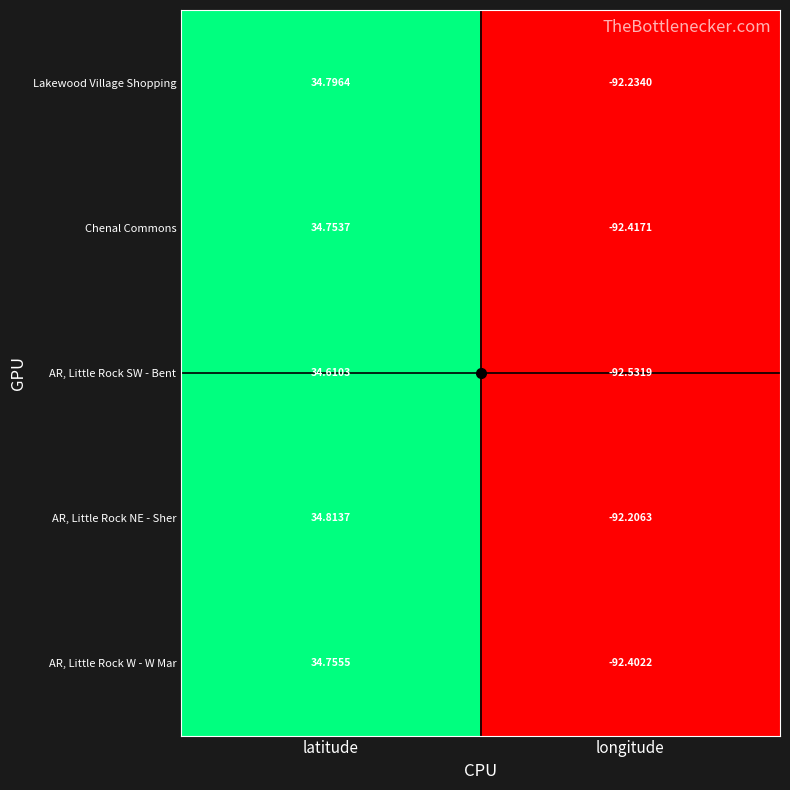

Where is AR, Little Rock W - W Mar nearest to the value -28?

latitude